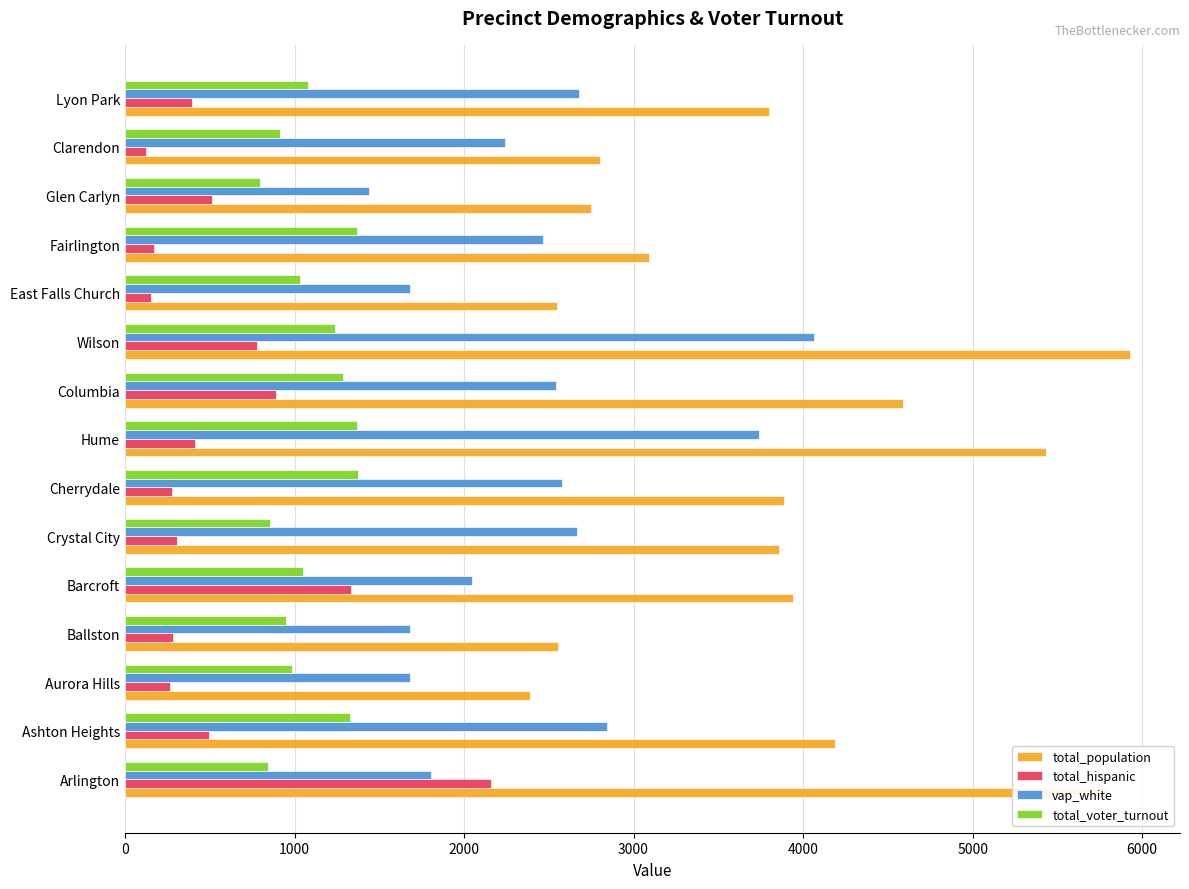

The value of total_voter_turnout at Lyon Park is 1918. True or false?

False